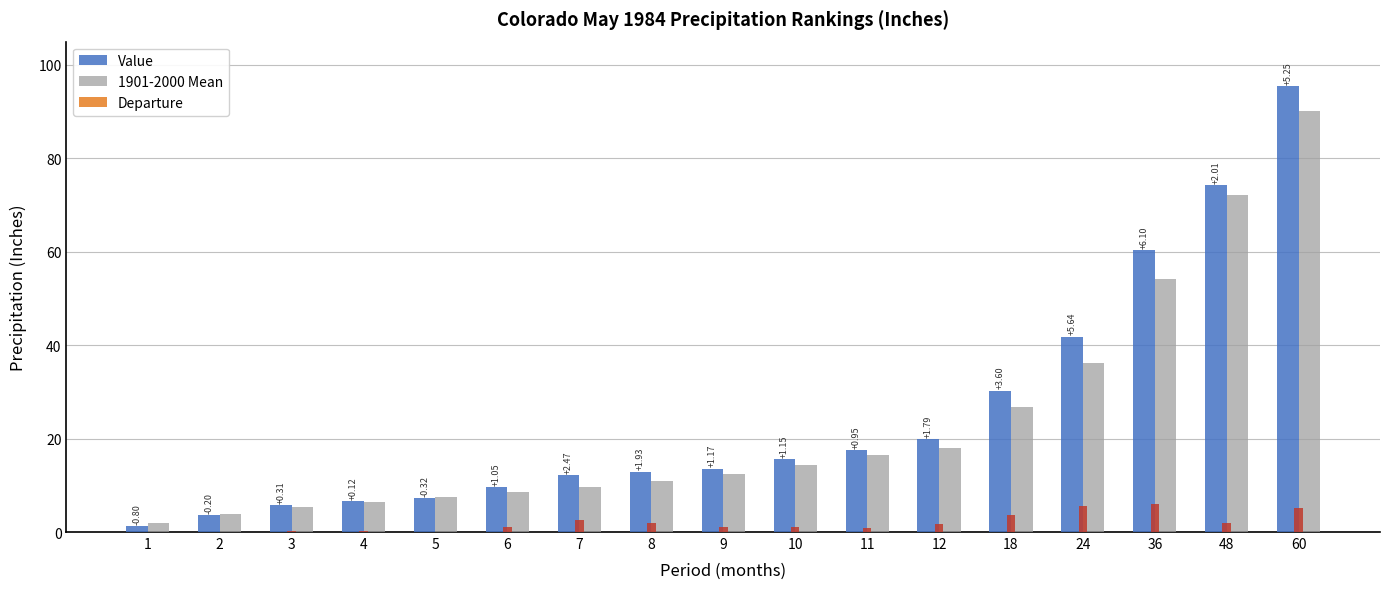

At 4, list the series in order from largest to smallest.

Value, 1901-2000 Mean